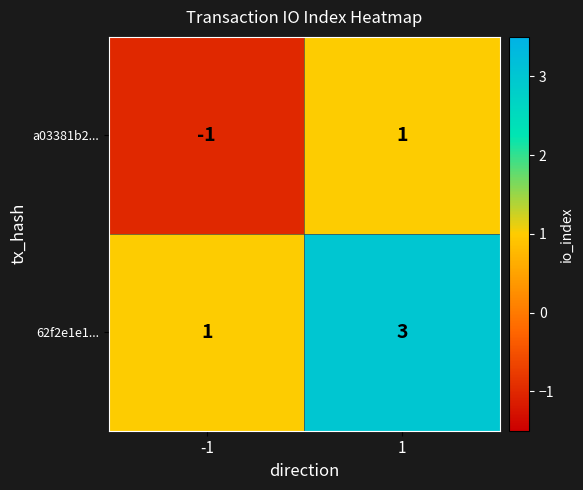

Which series has the largest total across all categories?

62f2e1e1...